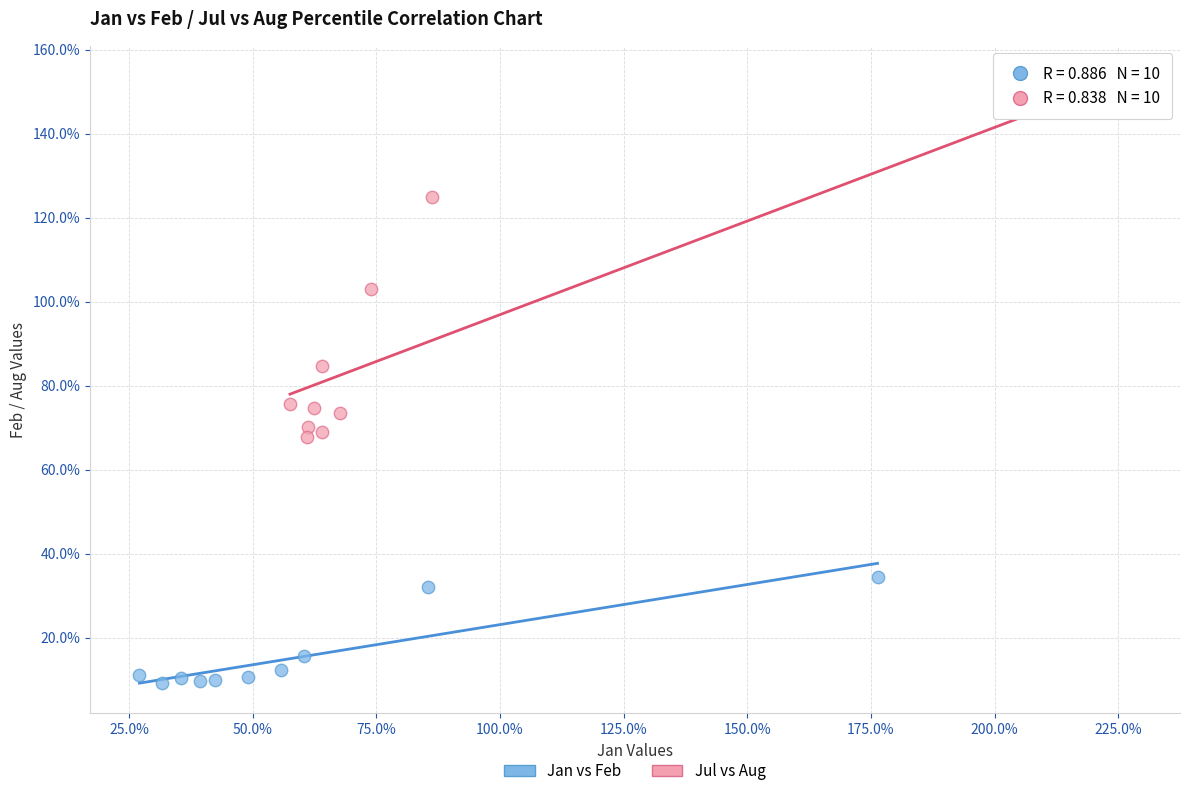

What are all the series names shown in the legend?

Jan vs Feb, Jul vs Aug